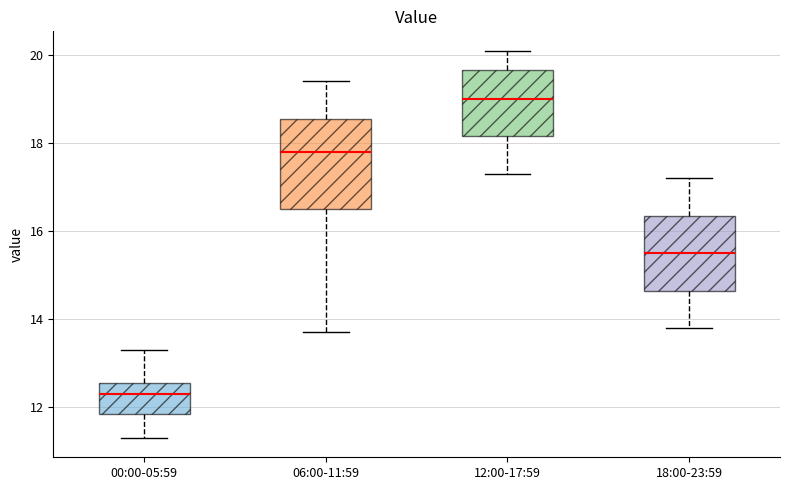

Reading left to right, read every box against the y-axis: the position of its median line, the range the box covers, and the ends of its whiskers. The values are not printed on the chart, so give them approximately, as read against the axis.

00:00-05:59: median 12.4, box 11.8 to 12.6, whiskers 11.4 to 13.4
06:00-11:59: median 17.8, box 16.6 to 18.6, whiskers 13.8 to 19.4
12:00-17:59: median 19.0, box 18.2 to 19.6, whiskers 17.4 to 20.2
18:00-23:59: median 15.6, box 14.6 to 16.4, whiskers 13.8 to 17.2